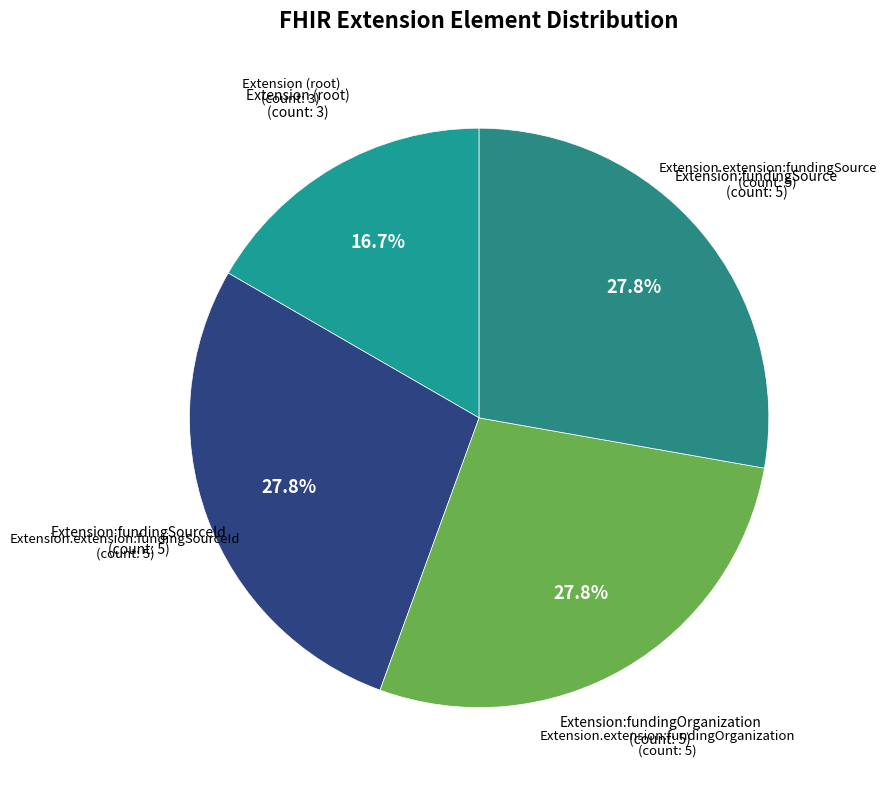

To the nearest percent, what is the difference between the largest and smallest slice percentages?

11%